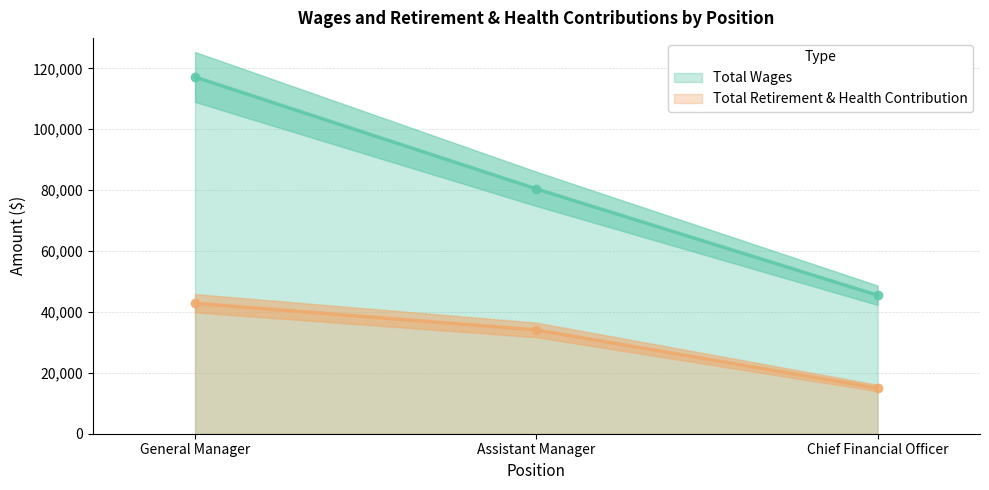

At which label does Total Wages reach its minimum?

Chief Financial Officer